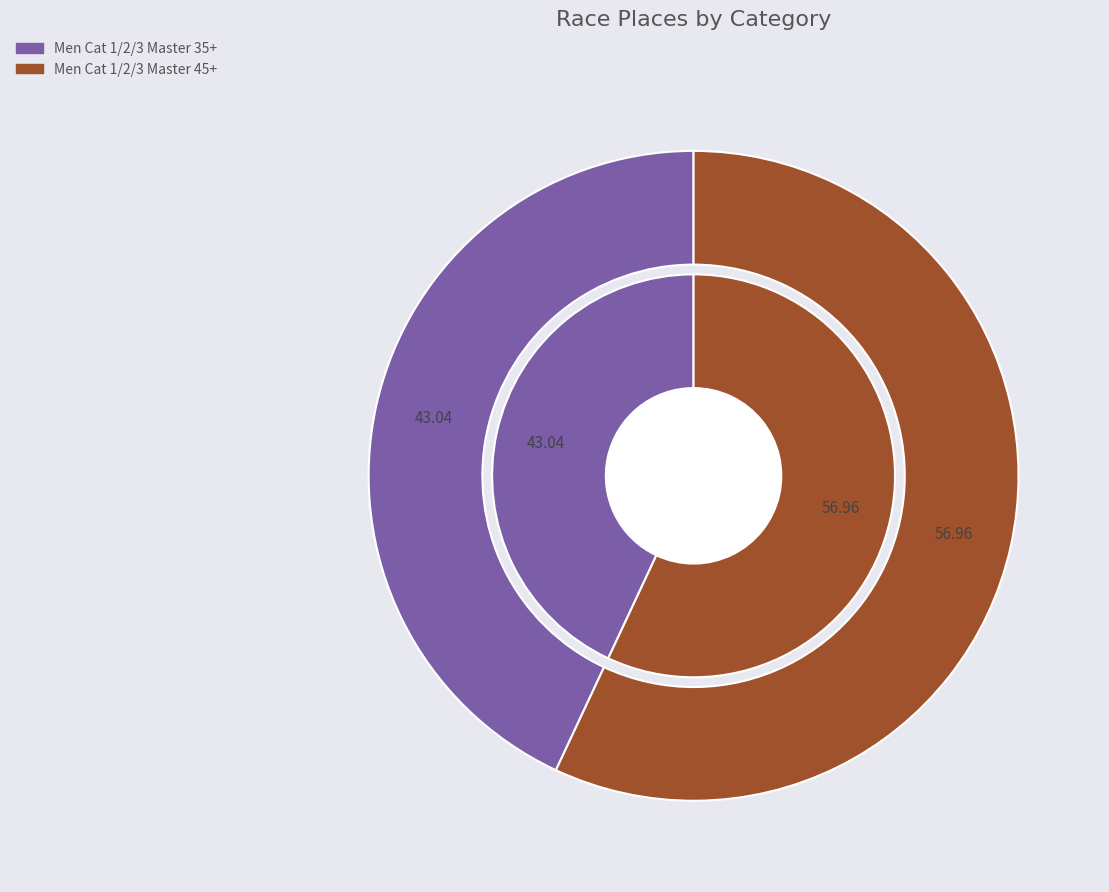

To the nearest percent, what percentage of the pie is Men Cat 1/2/3 Master 45+?

57%